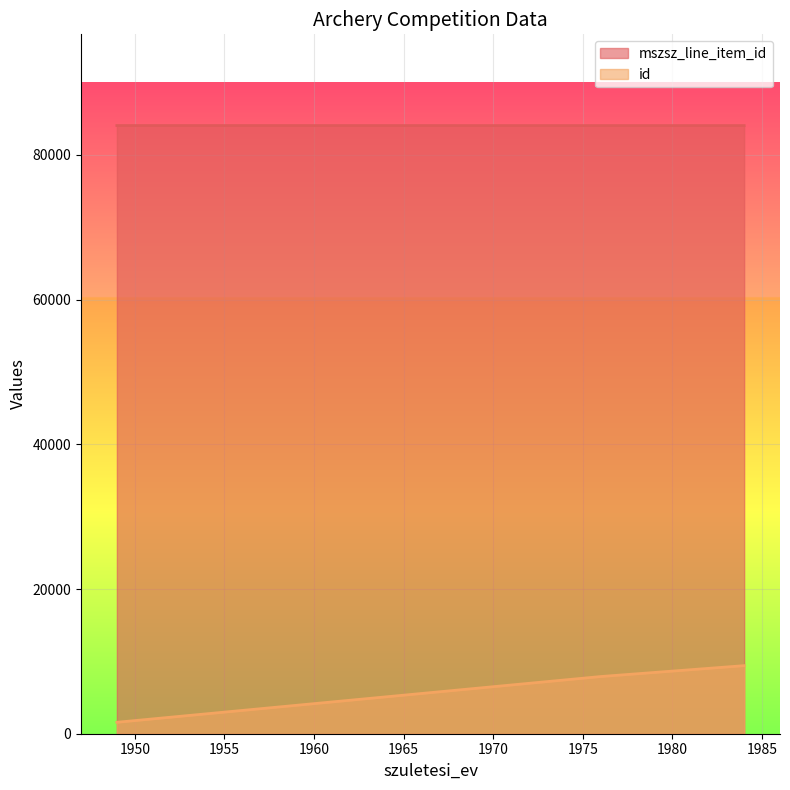

What are all the series names shown in the legend?

mszsz_line_item_id, id